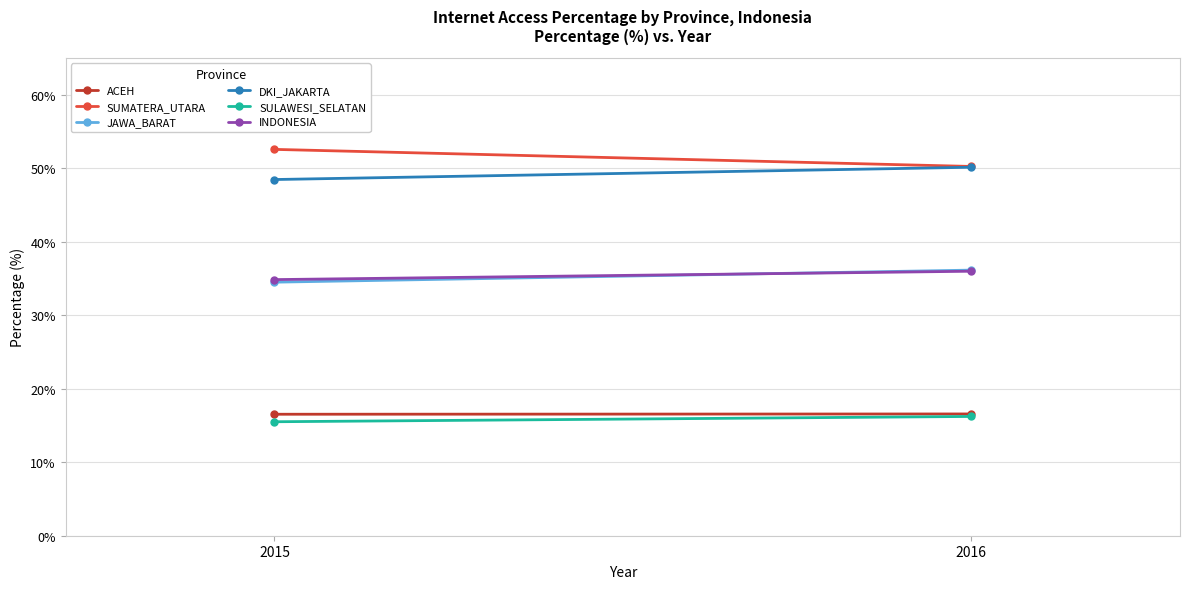

What is the value of the ACEH point at the 1st from the left?

16.5